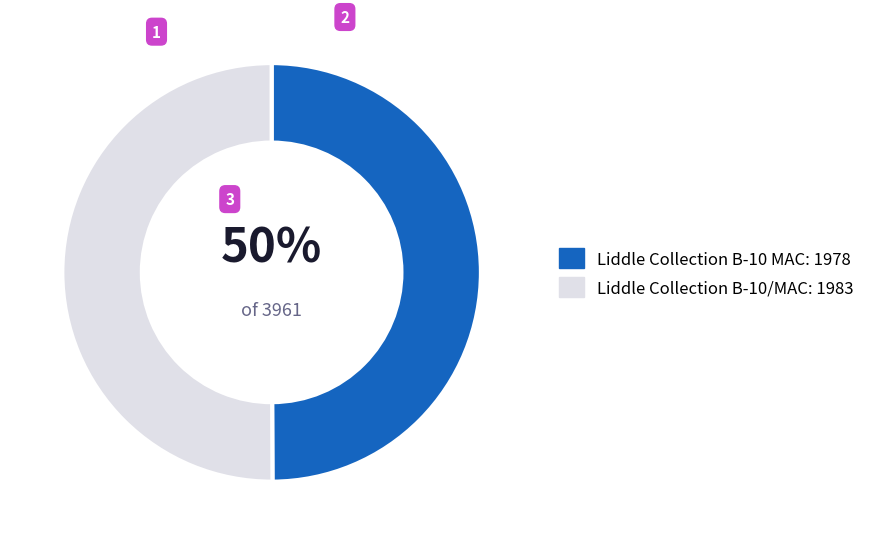

Combined, do Liddle Collection B-10/MAC and Liddle Collection B-10 MAC account for over 50%?

Yes